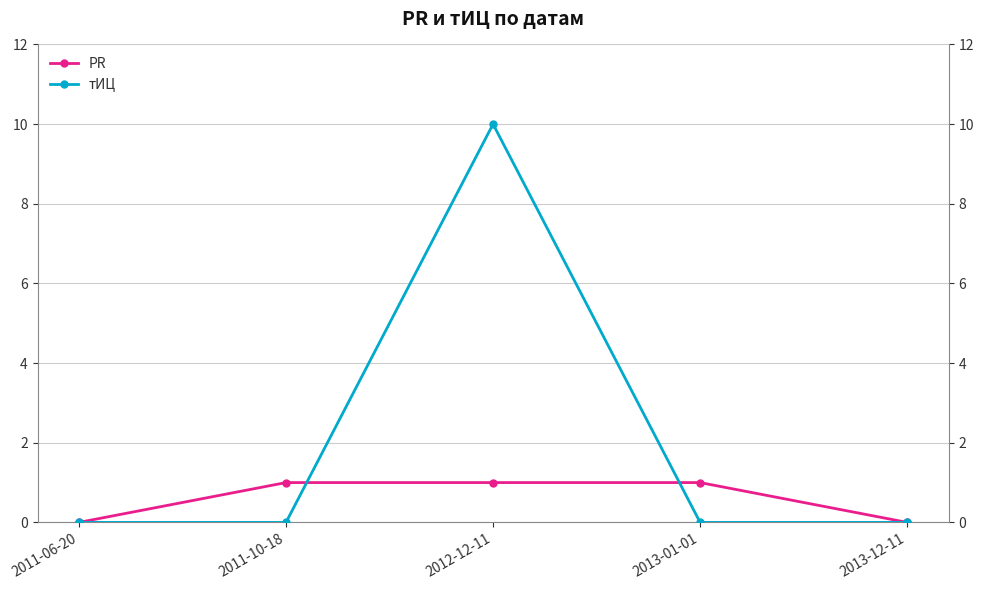

Is it true that PR equals 1 at 2011-06-20?

False